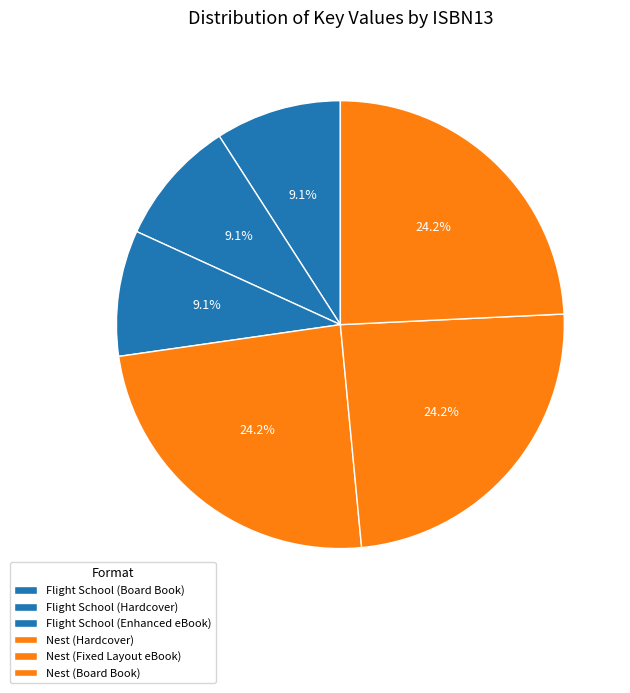

To the nearest percent, what is the difference between the largest and smallest slice percentages?

15%